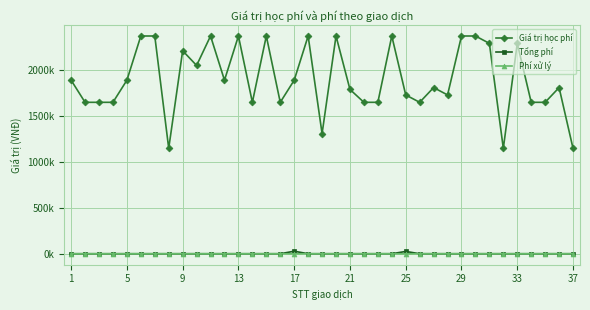

In Phí xử lý, how many points are lower than both neighbors (excluding endpoints)?

2